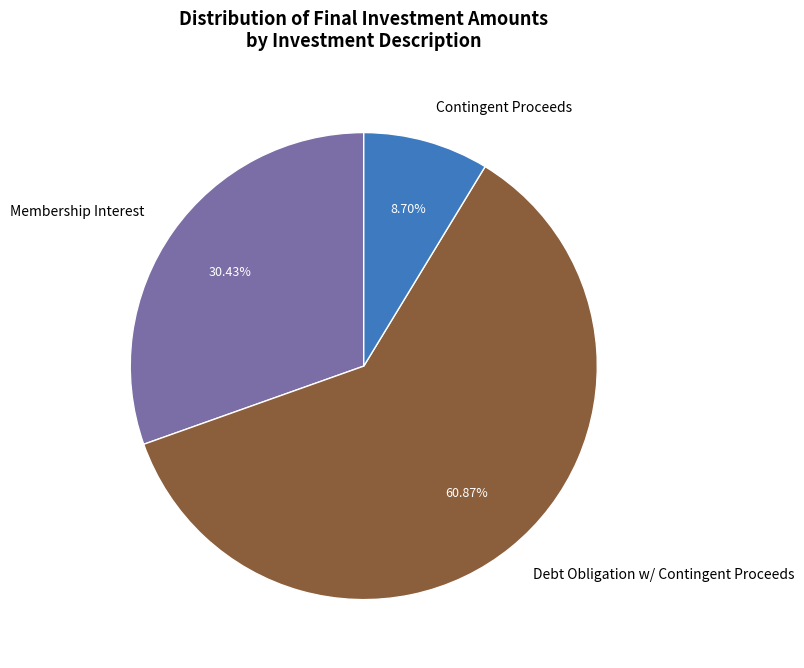

Approximately how many times larger is the value at Contingent Proceeds compared to Membership Interest?

0.3